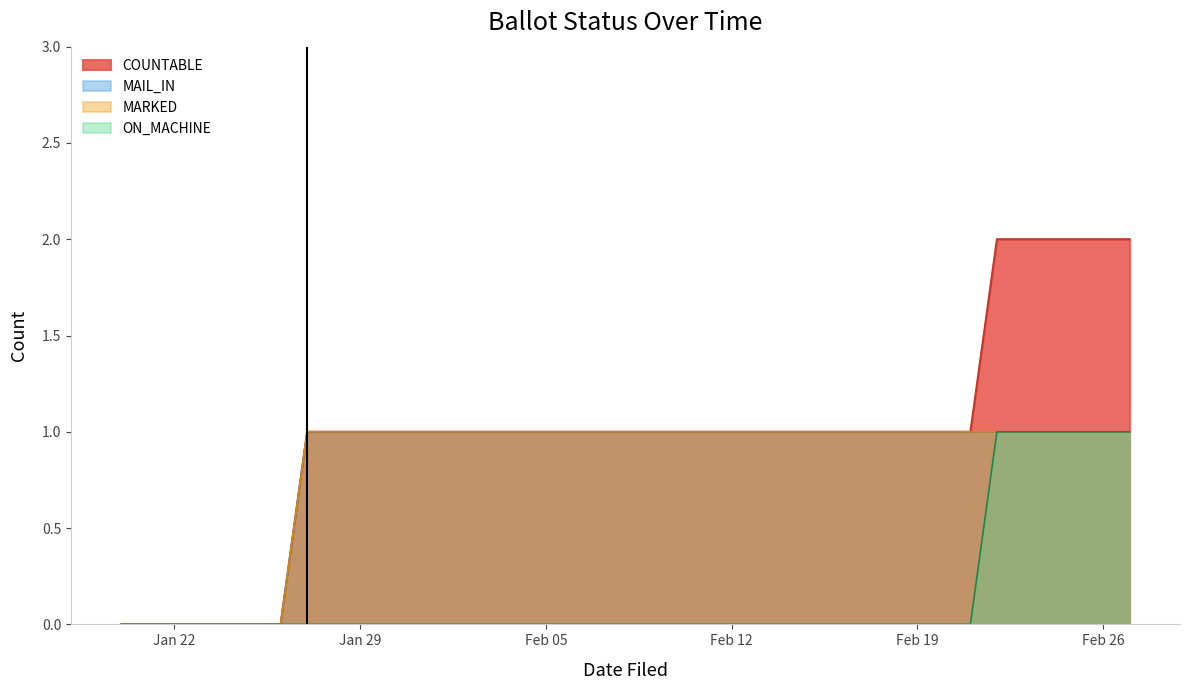

Does the chart have visible grid lines?

No